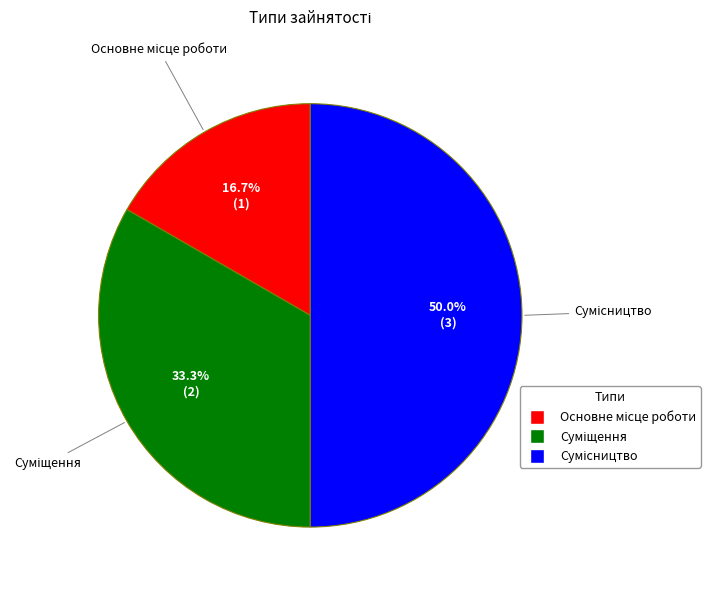

Count the number of slices in the pie.

3